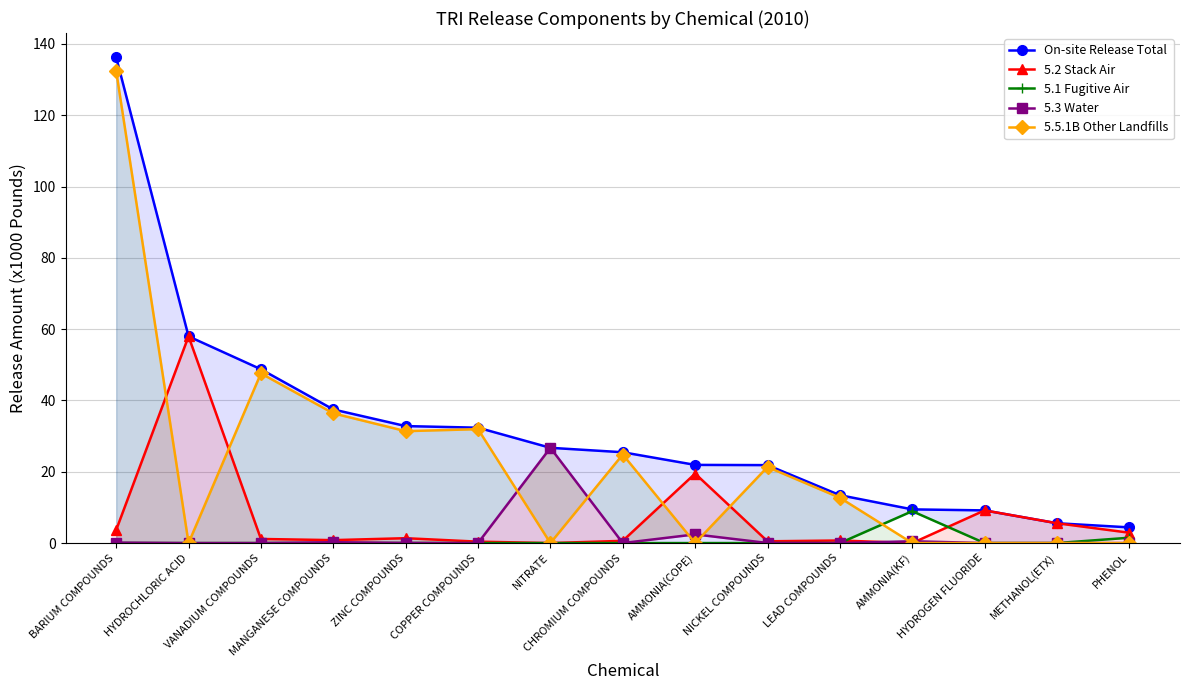

The value of 5.1 Fugitive Air at CHROMIUM COMPOUNDS is 0.0. True or false?

True